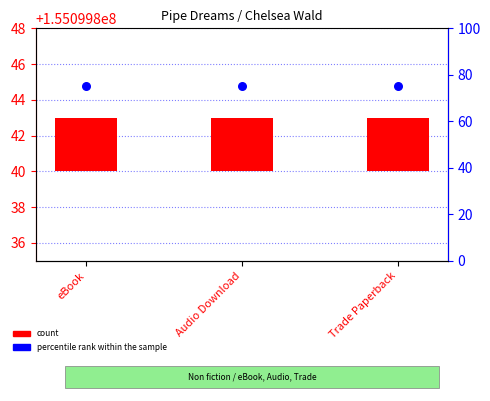

Which series contains the highest Y value?

percentile rank within the sample